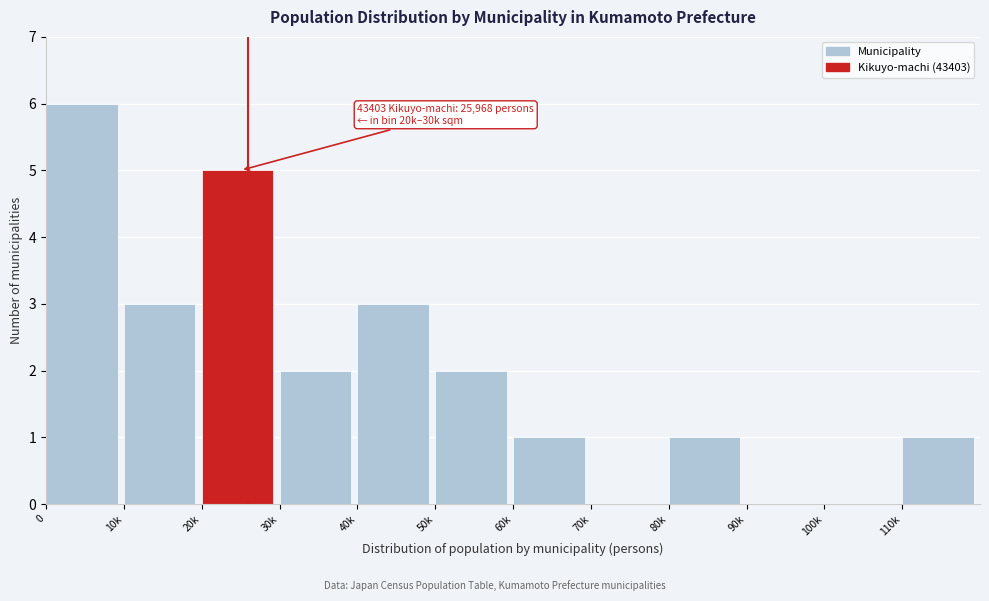

Reading left to right, extract all data points from this chart.

0=6	10k=3	20k=5	30k=2	40k=3	50k=2	60k=1	70k=0	80k=1	90k=0	100k=0	110k=1